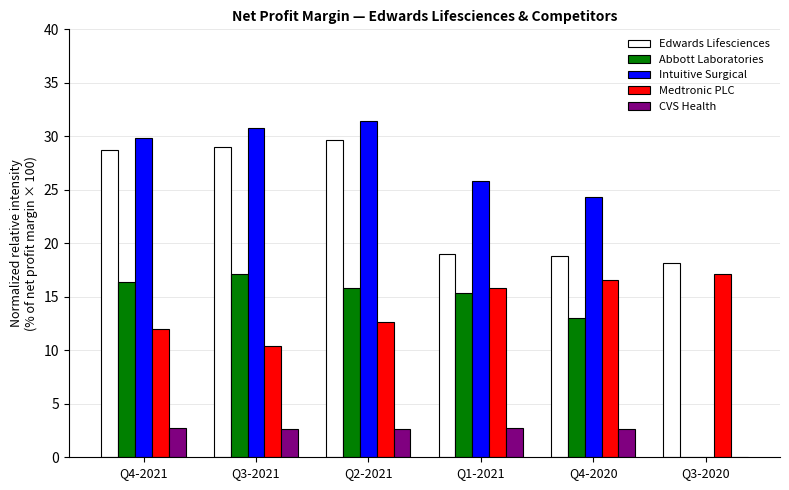

At which label is CVS Health closest to 1?

Q3-2020